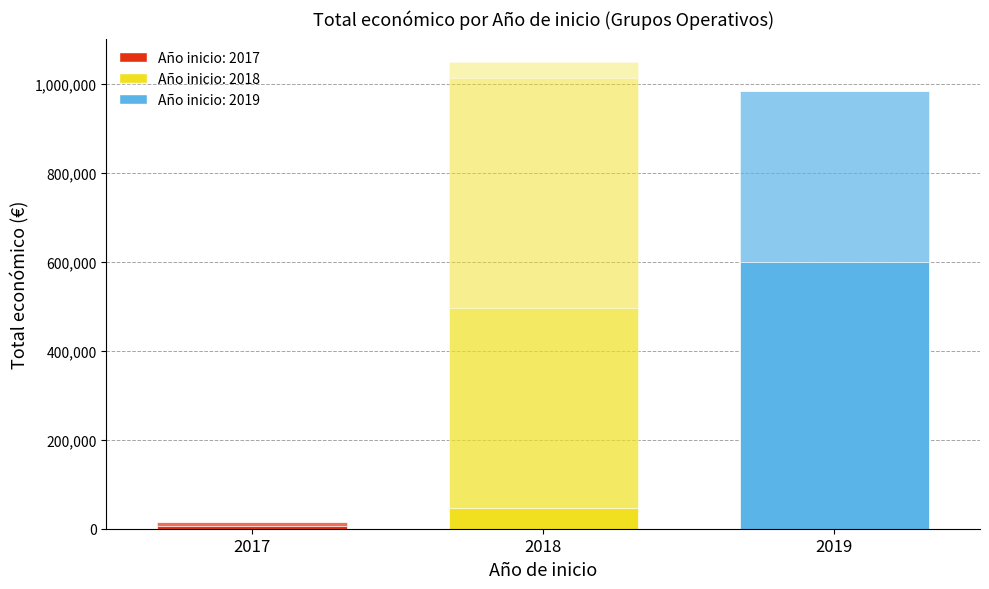

Reading left to right, list all the values displayed in this chart.

2017=5950	2018=46300	2019=599957